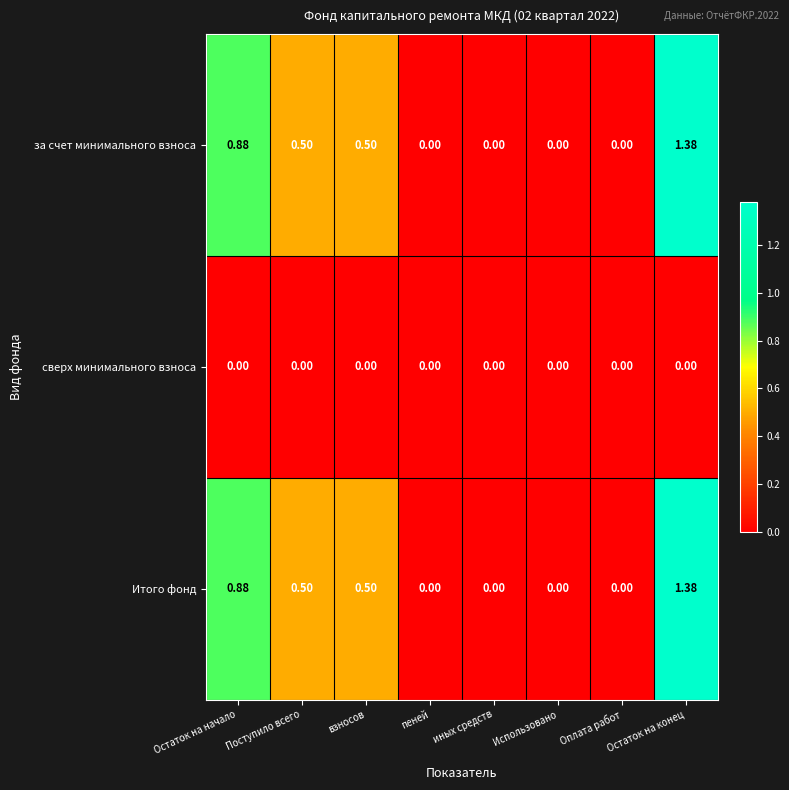

Which label corresponds to the largest value in the chart?

Остаток на конец